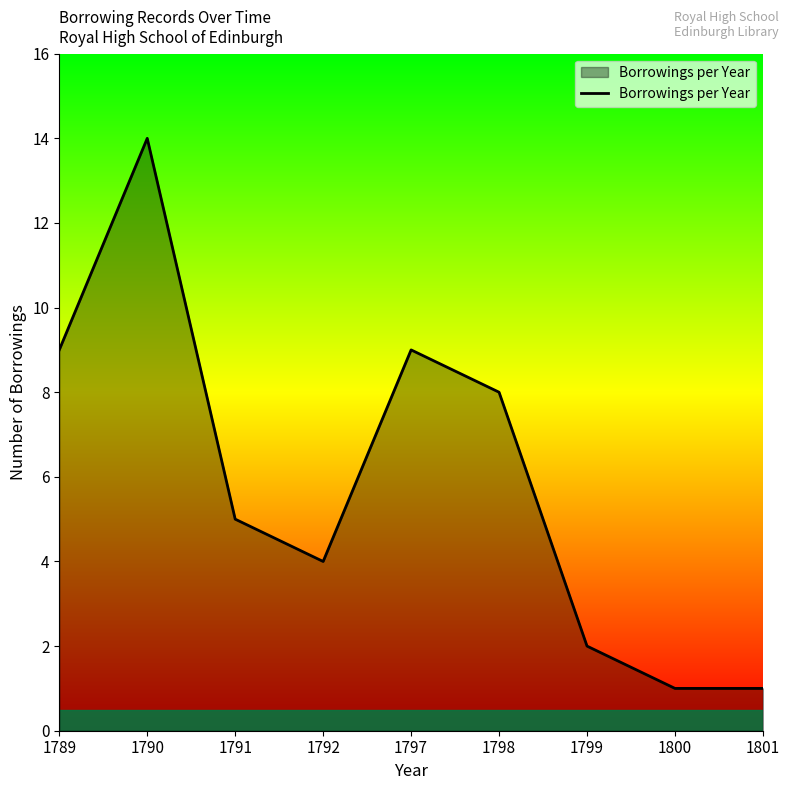

What is the ratio of the value at 1789 to the value at 1800?

9.0